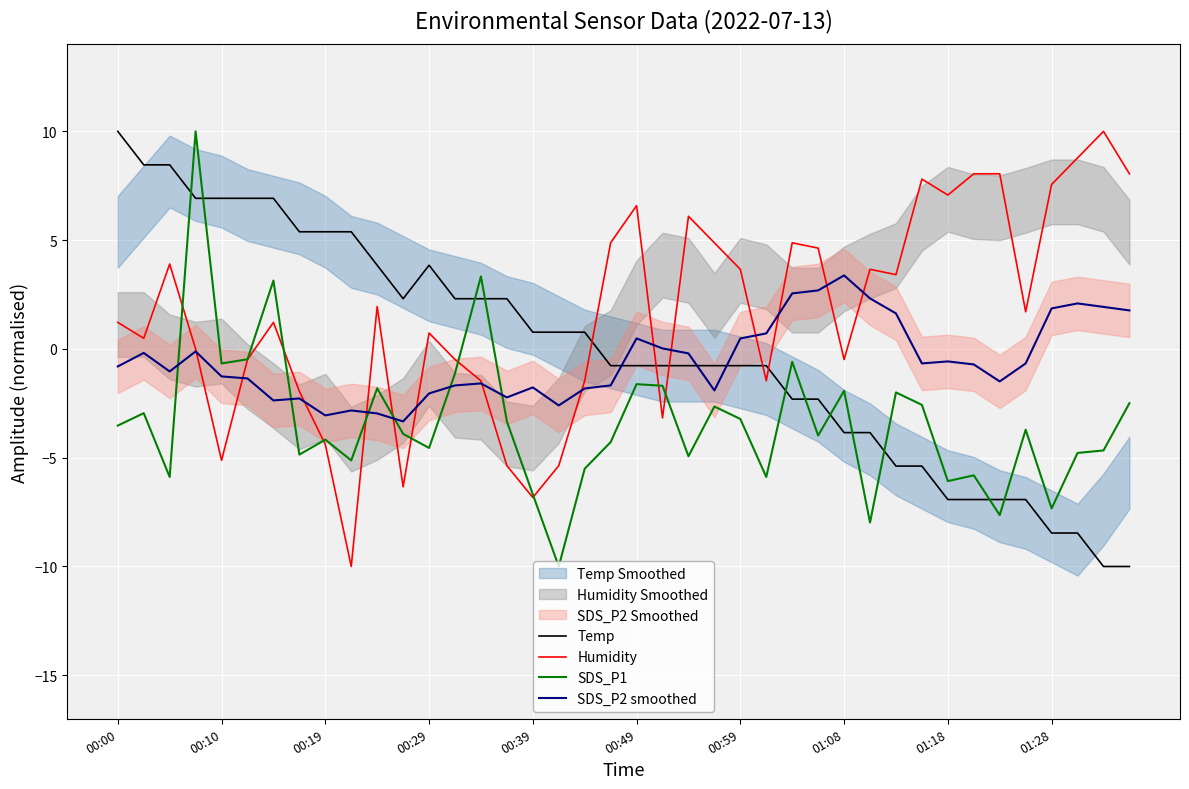

At how many categories does at least one series exceed 5?

20